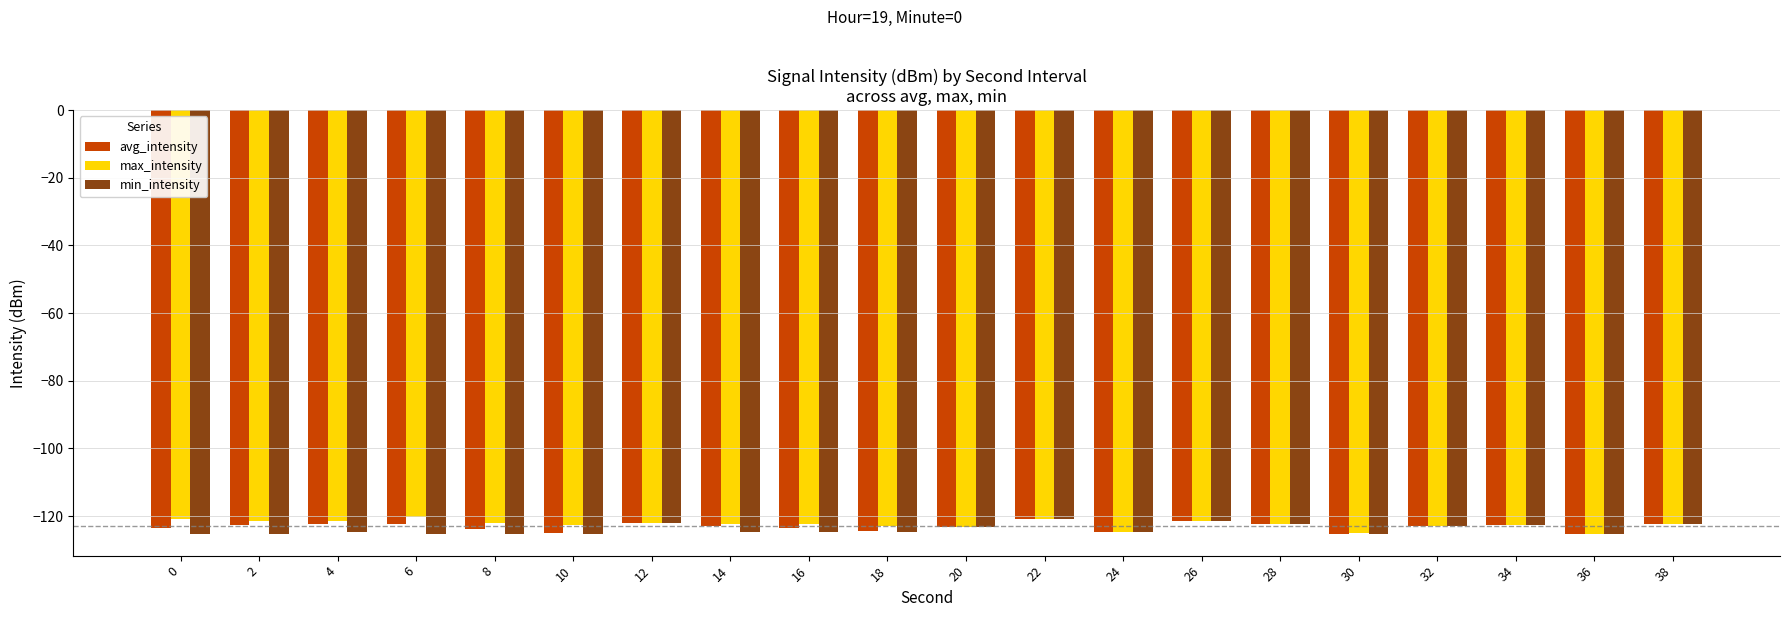

What is the greatest value displayed?

-120.4